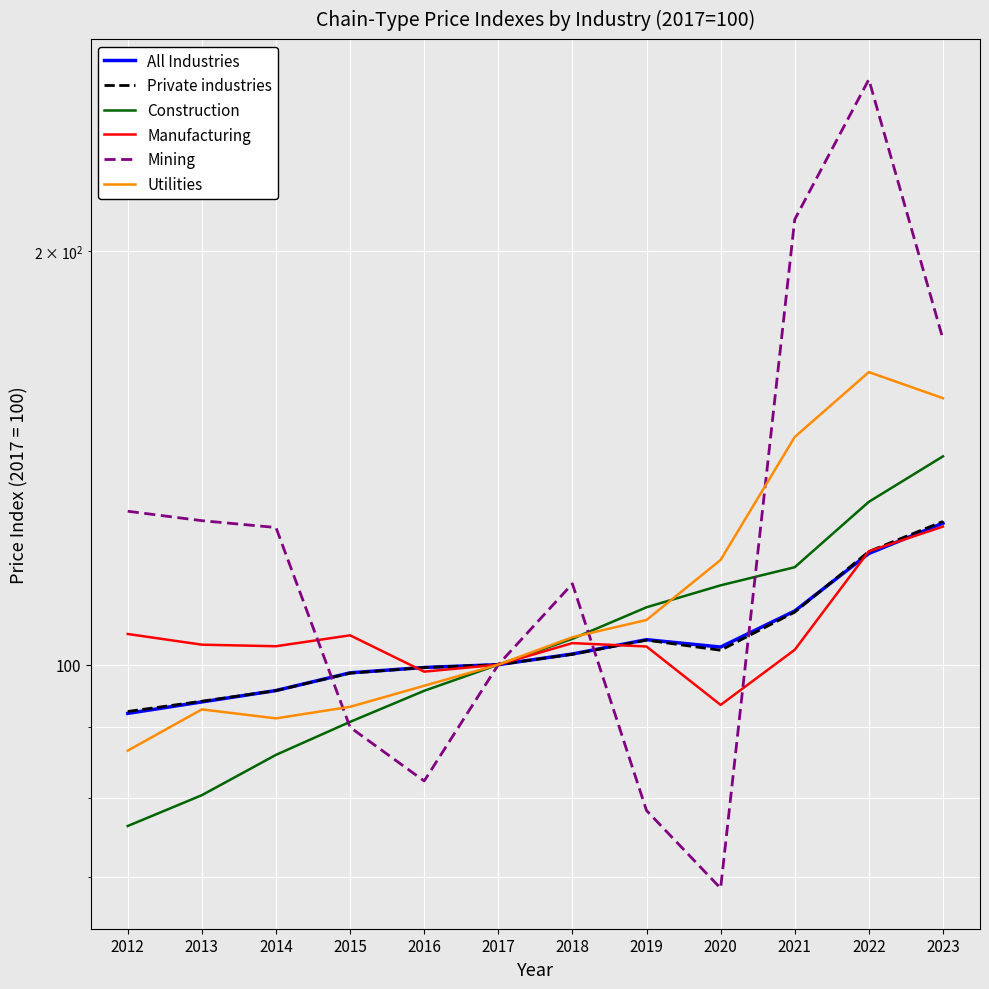

In Private industries, how many points are lower than both neighbors (excluding endpoints)?

1